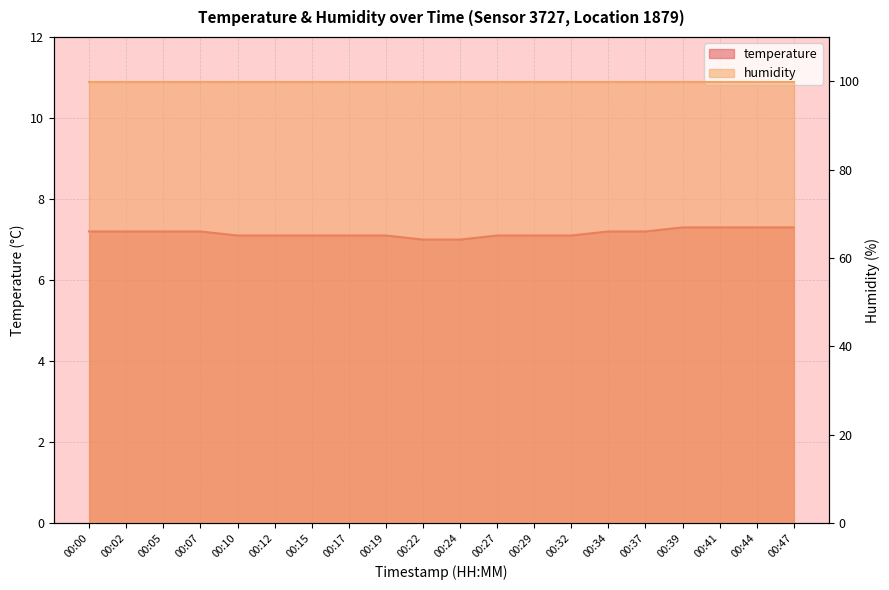

List the labels in order of value, smallest first.

00:22, 00:24, 00:10, 00:12, 00:15, 00:17, 00:19, 00:27, 00:29, 00:32, 00:00, 00:02, 00:05, 00:07, 00:34, 00:37, 00:39, 00:41, 00:44, 00:47